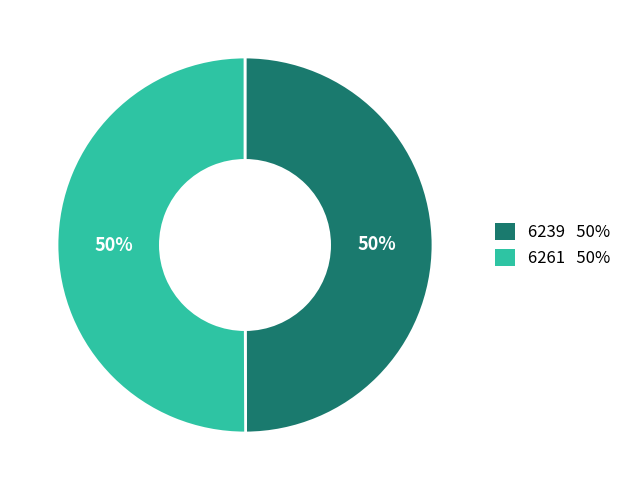

Do 6239 and 6261 together represent more than half of the pie?

Yes